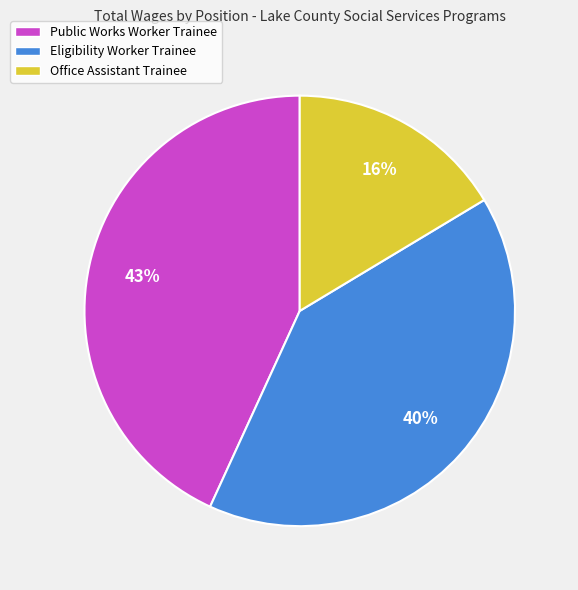

To the nearest percent, what portion does Office Assistant Trainee represent?

16%